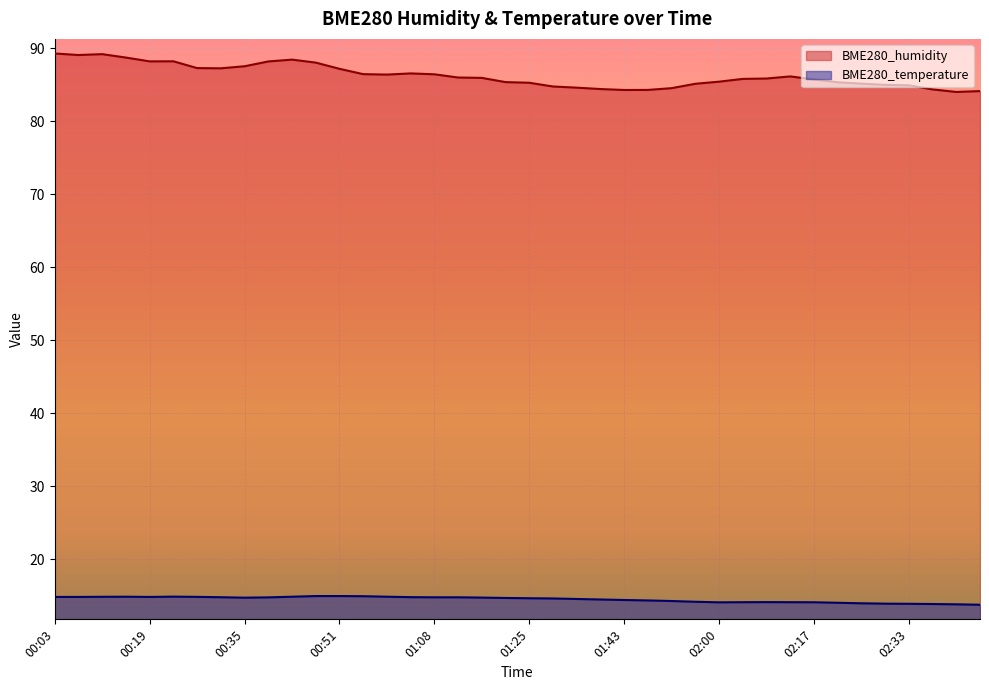

At 00:35, list the series in order from smallest to largest.

BME280_temperature, BME280_humidity